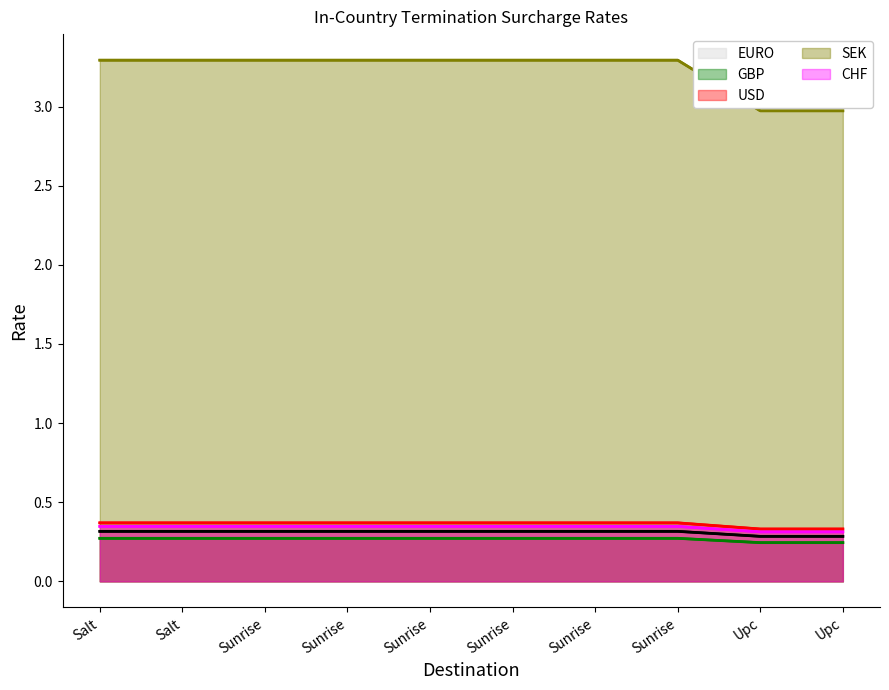

What are all the series names shown in the legend?

EURO, GBP, USD, SEK, CHF